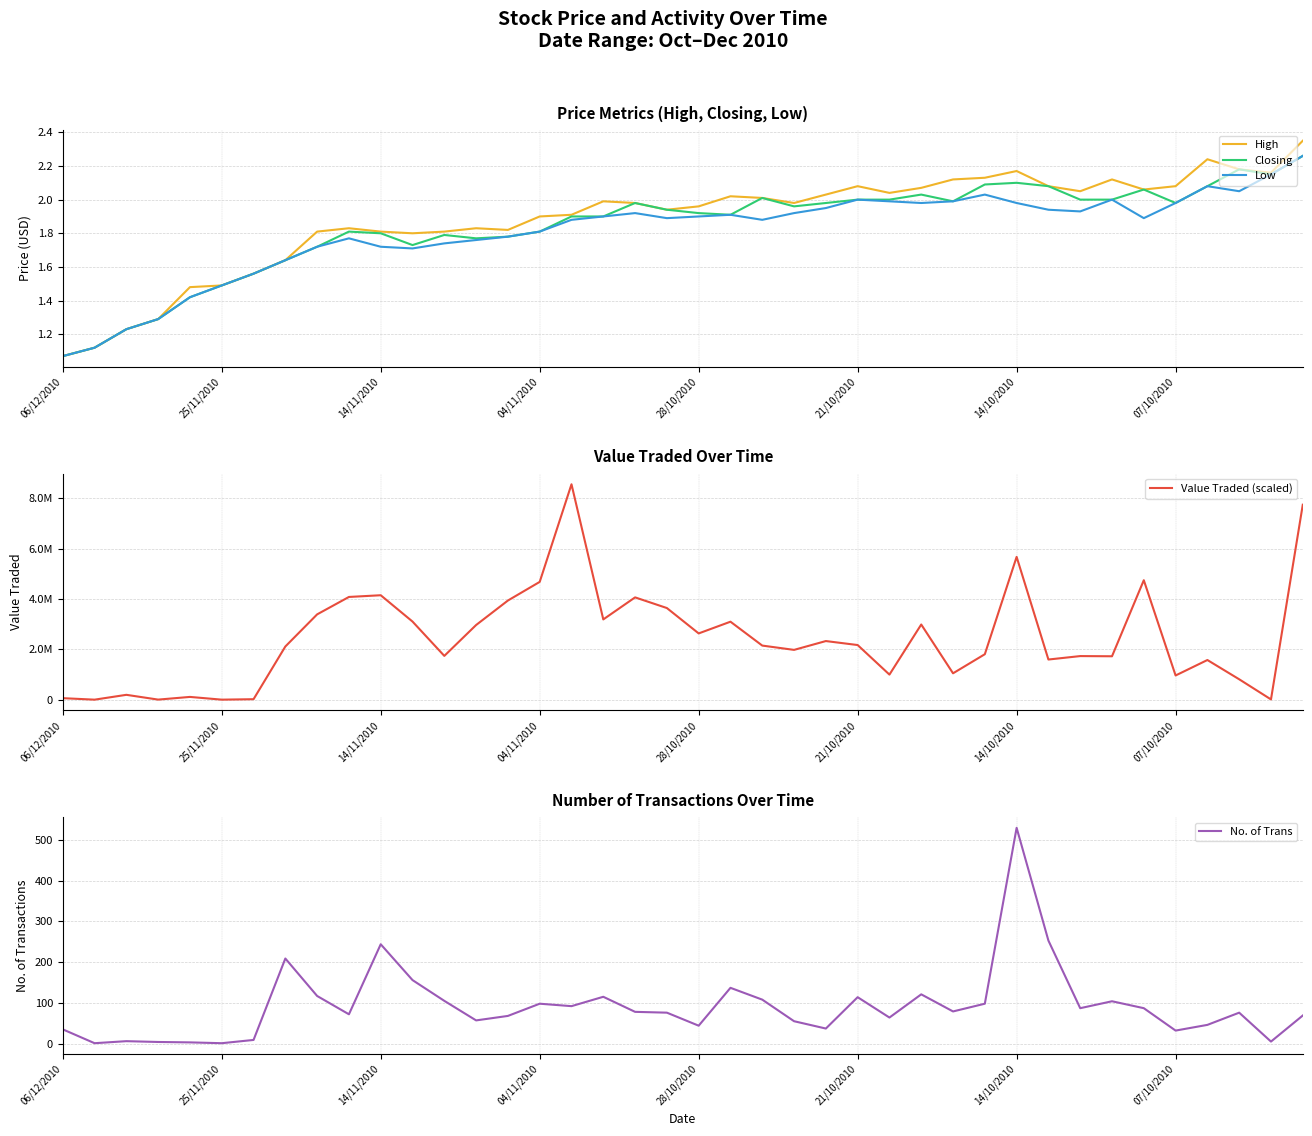

True or false: Closing has a value of 1.5 at 25/11/2010.

True